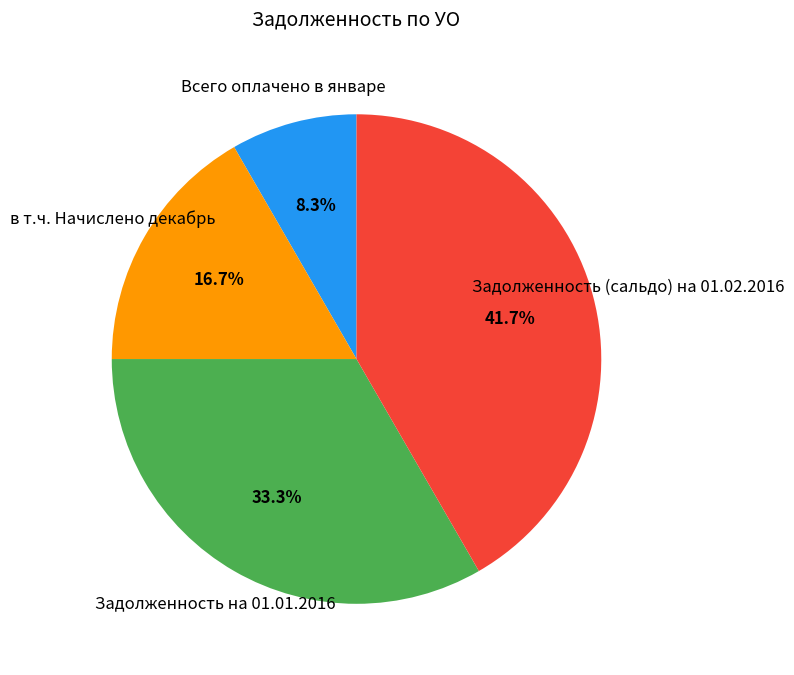

True or false: Всего оплачено в январе accounts for 22% of the total.

False